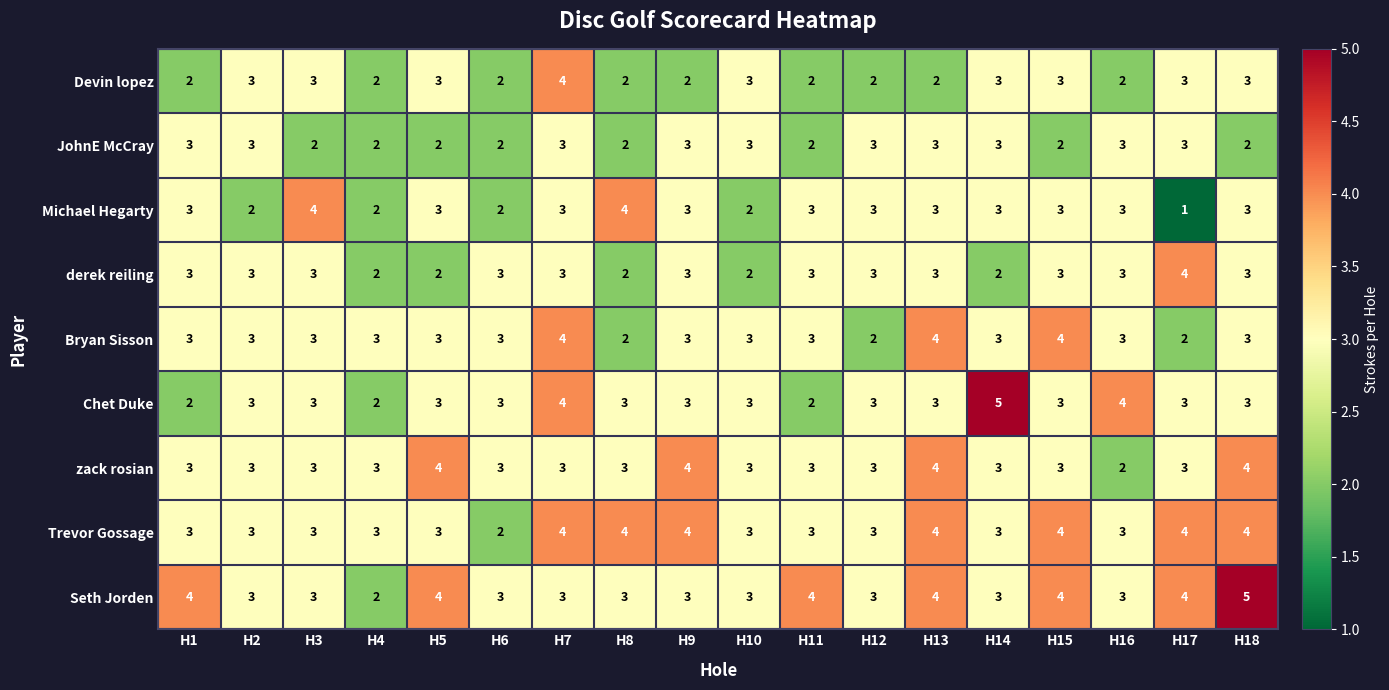

At which category is the sum across all series the highest?

H7